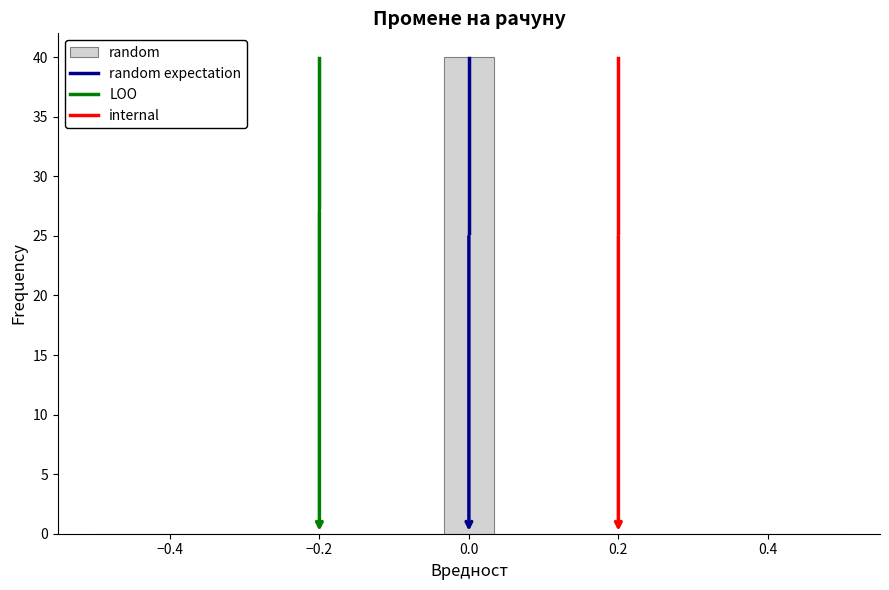

Around what value on the x-axis is the tallest bar? Give the approximate position of its centre, as read against the axis.

0.00